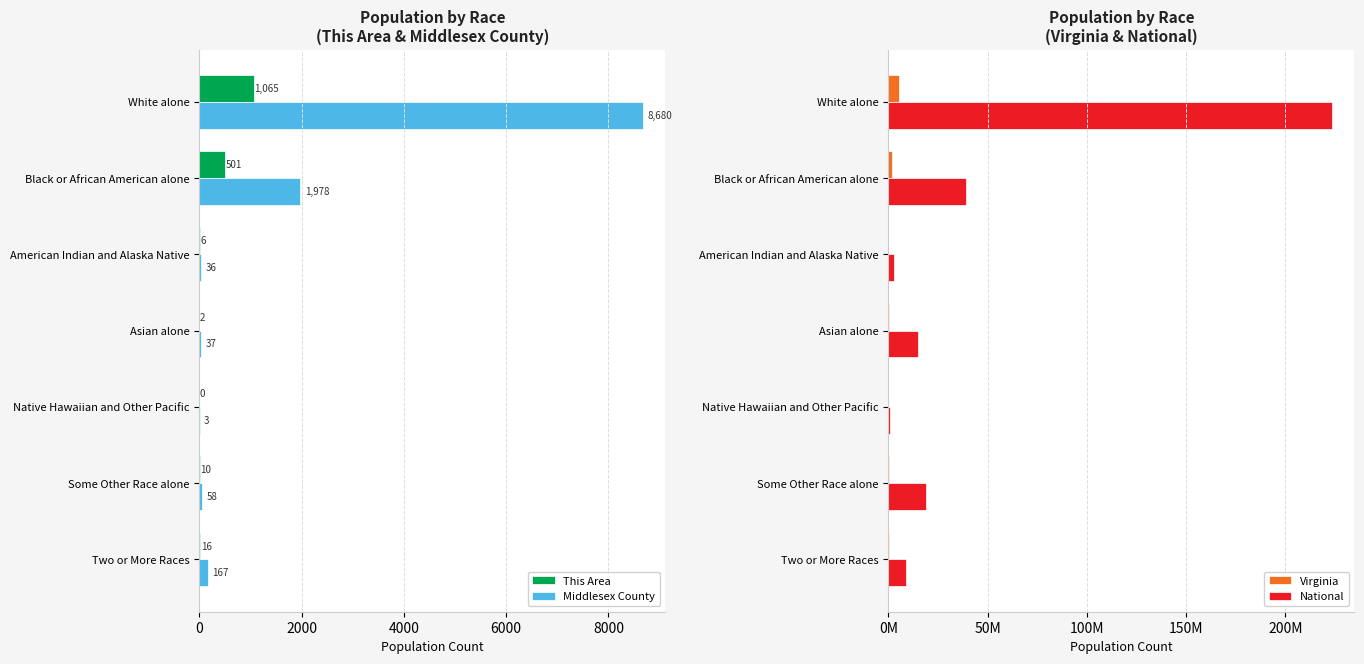

True or false: This Area has a value of 1676 at White alone.

False